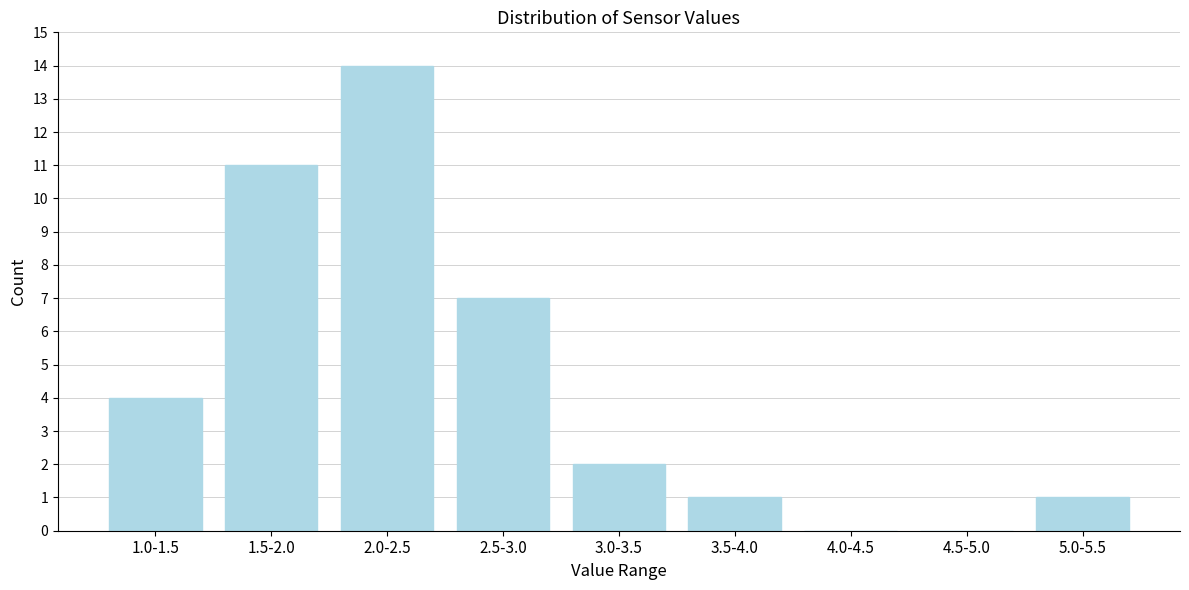

Reading left to right, list all the values displayed in this chart.

1.0-1.5=4	1.5-2.0=11	2.0-2.5=14	2.5-3.0=7	3.0-3.5=2	3.5-4.0=1	4.0-4.5=0	4.5-5.0=0	5.0-5.5=1